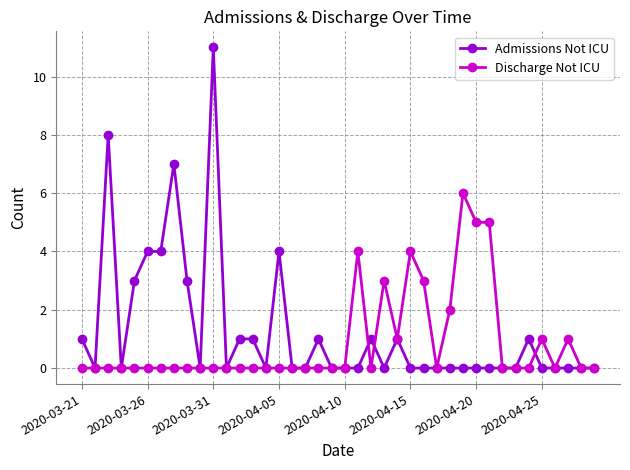

List the series in order of their peak value, lowest first.

Discharge Not ICU, Admissions Not ICU